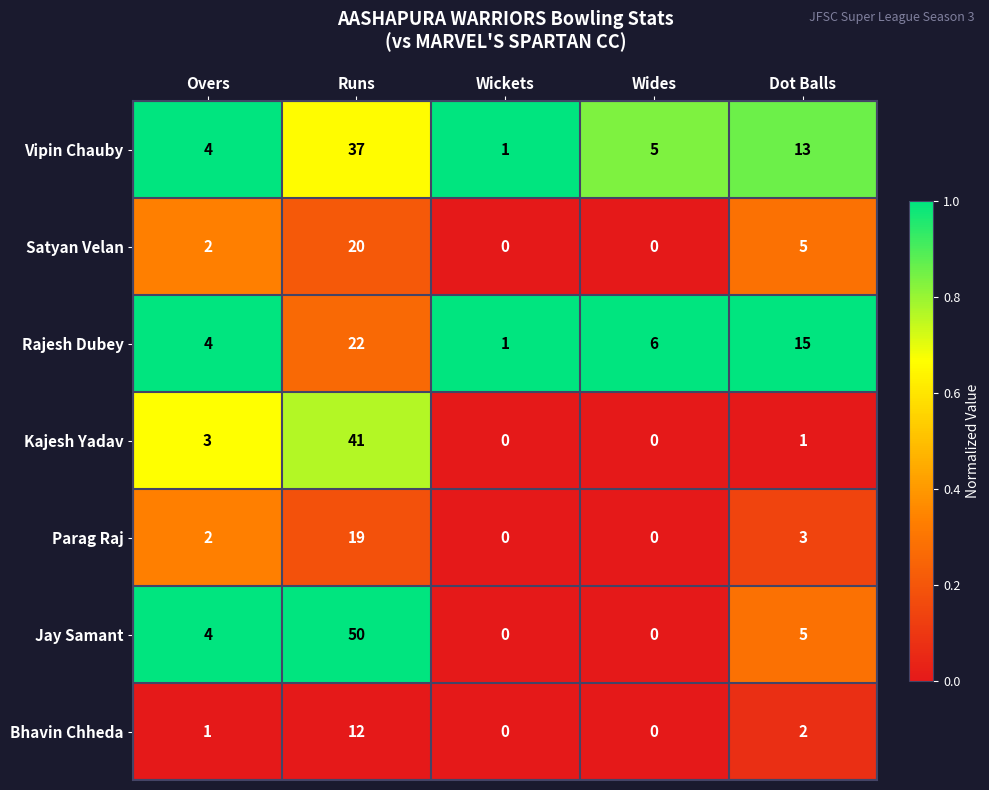

What is the greatest value displayed?

50